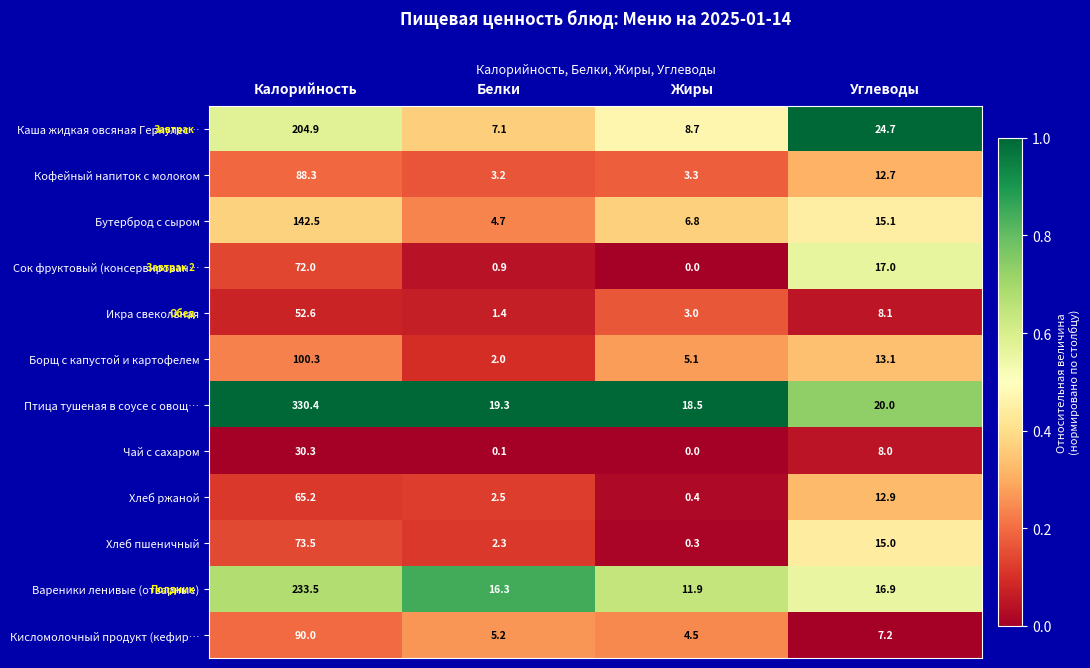

List the series in order of their peak value, lowest first.

Чай с сахаром, Икра свекольная, Хлеб ржаной, Сок фруктовый (консервирован…, Хлеб пшеничный, Кофейный напиток с молоком, Кисломолочный продукт (кефир…, Борщ с капустой и картофелем, Бутерброд с сыром, Каша жидкая овсяная Геркулес…, Вареники ленивые (отварные), Птица тушеная в соусе с овощ…